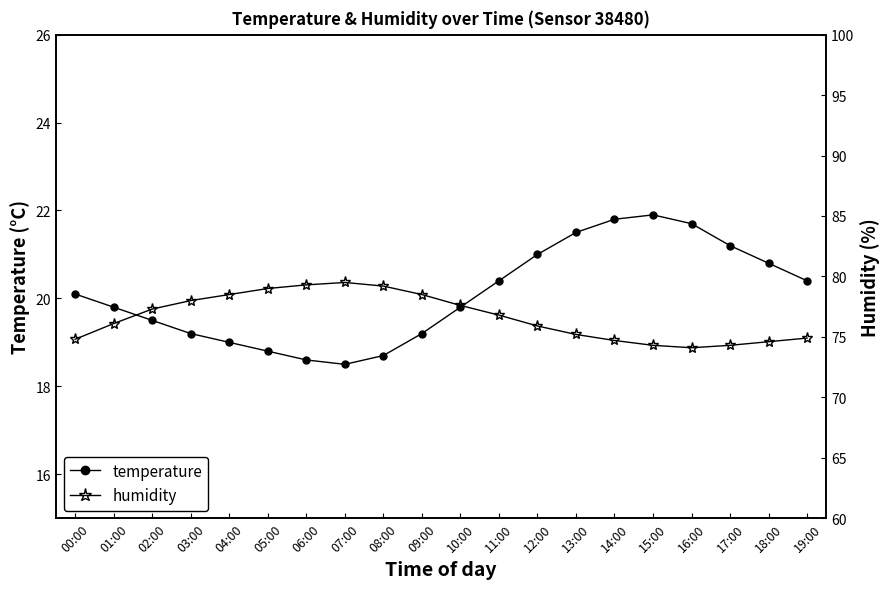

What is the highest value of the temperature series?

21.9